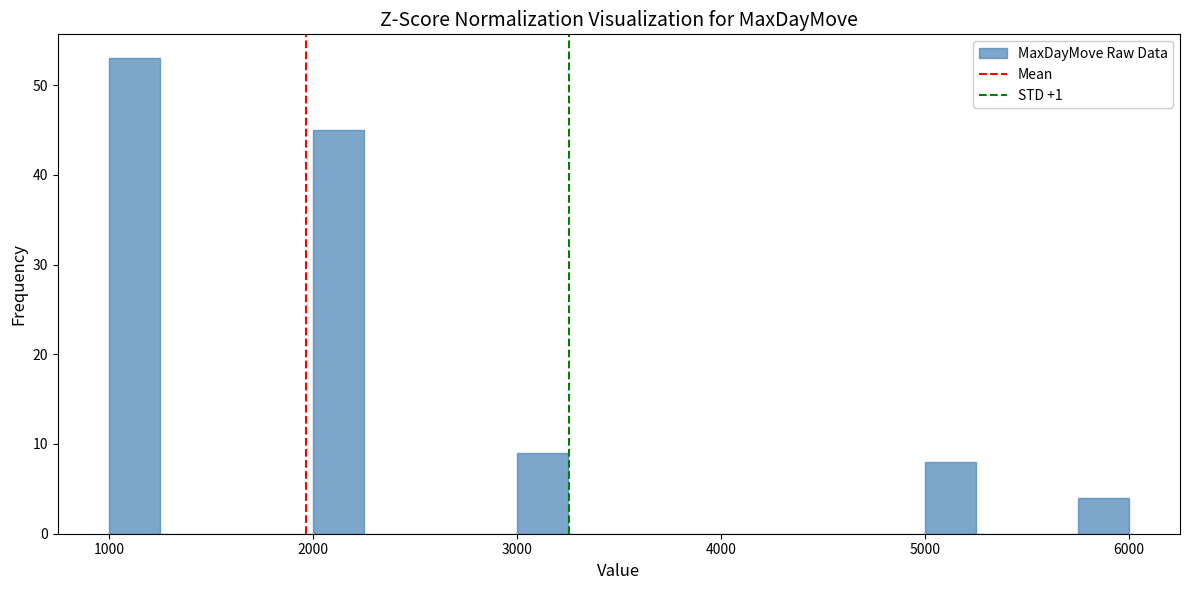

Read against the x-axis, roughly where is the centre of the tallest bar?

1100